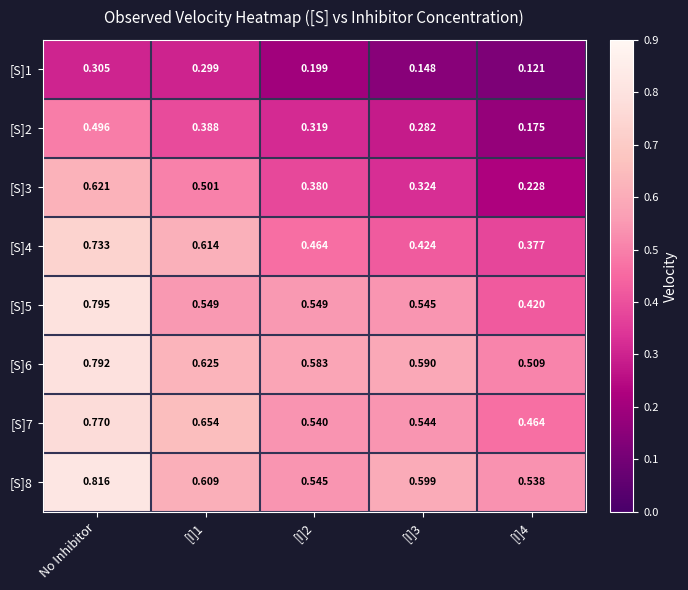

Is the value of [S]8 at [I]4 greater than the value of [S]7 at No Inhibitor?

No